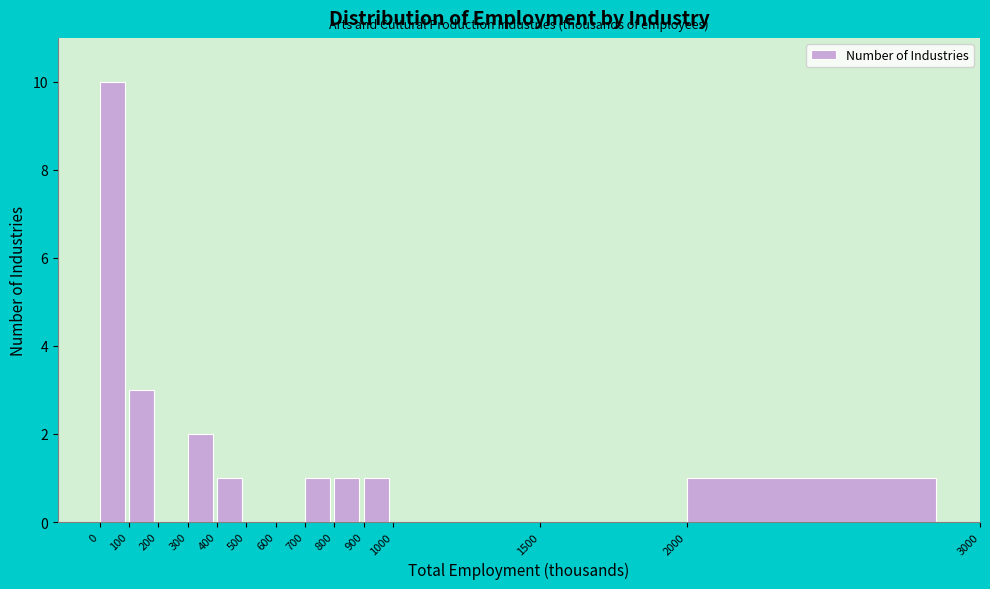

Which range on the x-axis has the tallest bar?

0 to 100